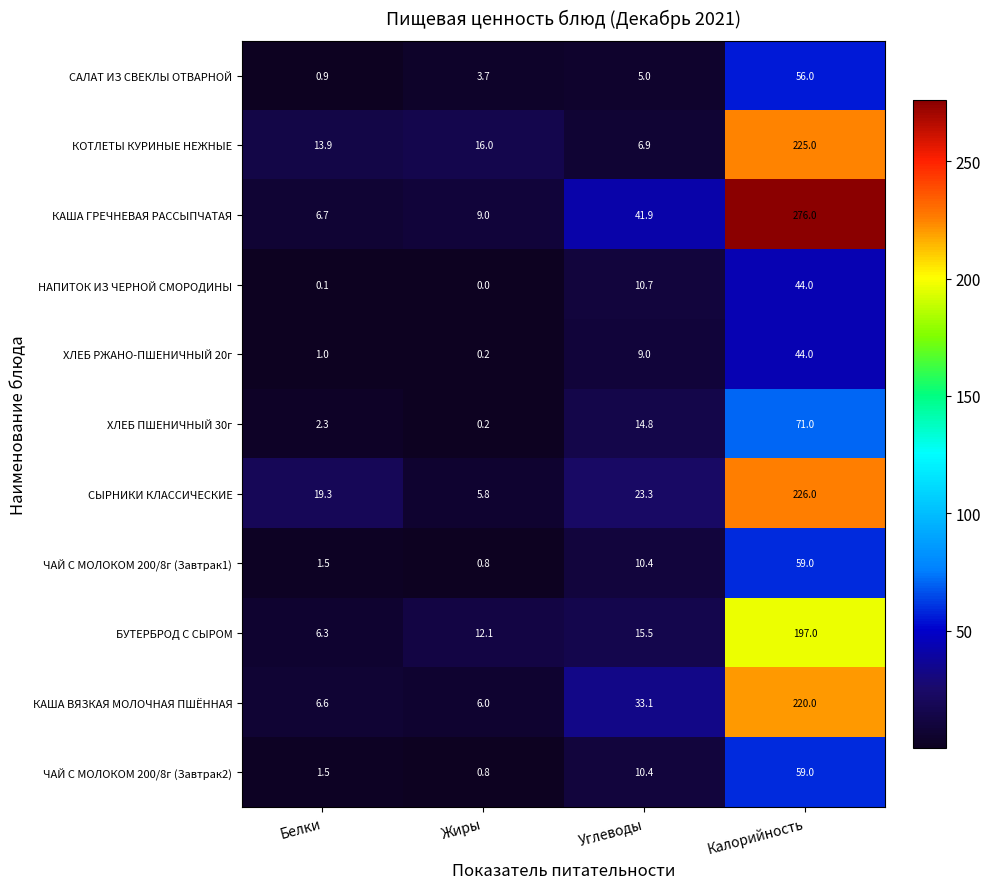

What is the spread (max minus min) of values at Углеводы?

36.9